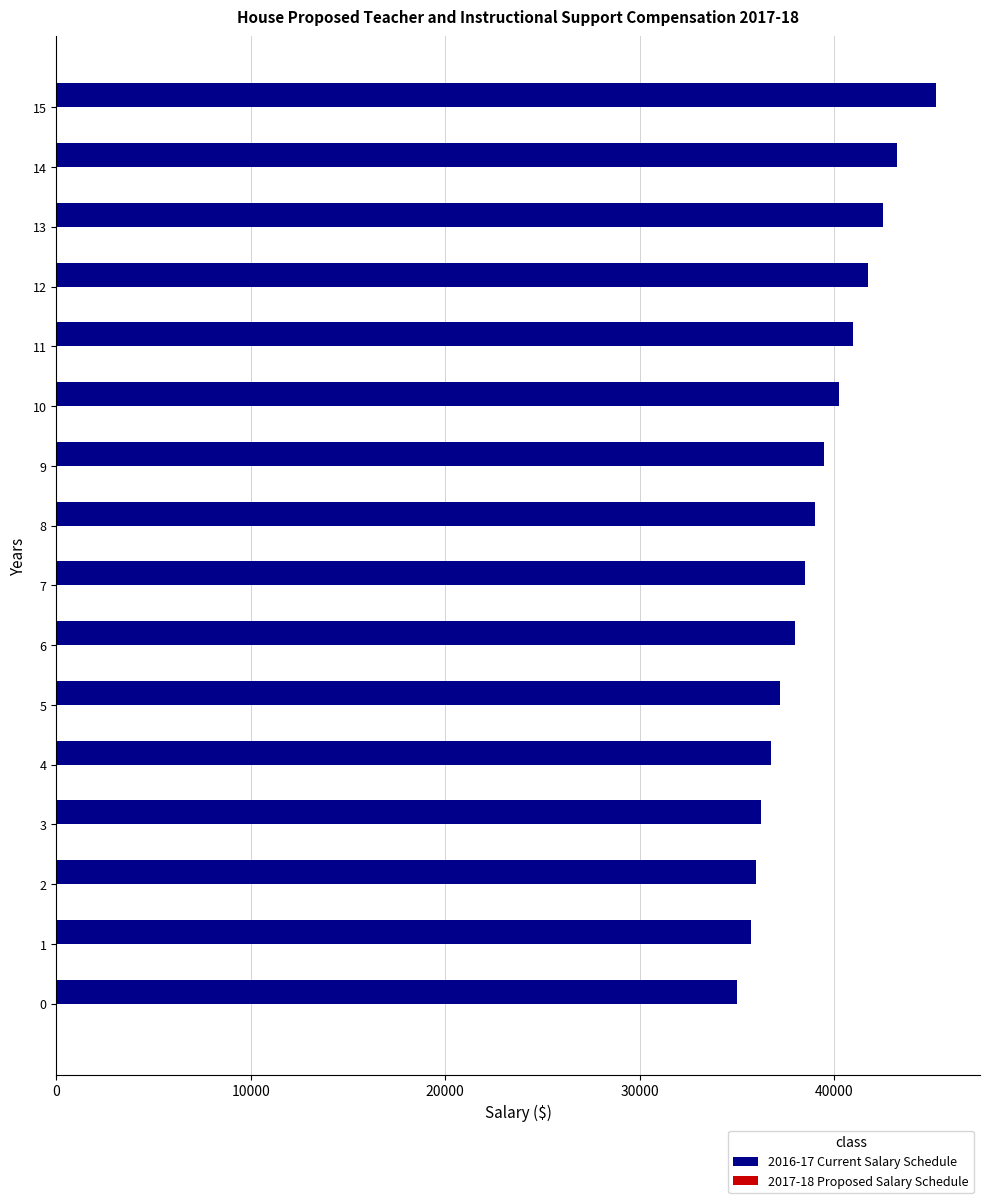

Reading bottom to top, transcribe all the data shown in this chart.

35000	35750	36000	36250	36750	37250	38000	38500	39000	39500	40250	41000	41750	42500	43250	45250